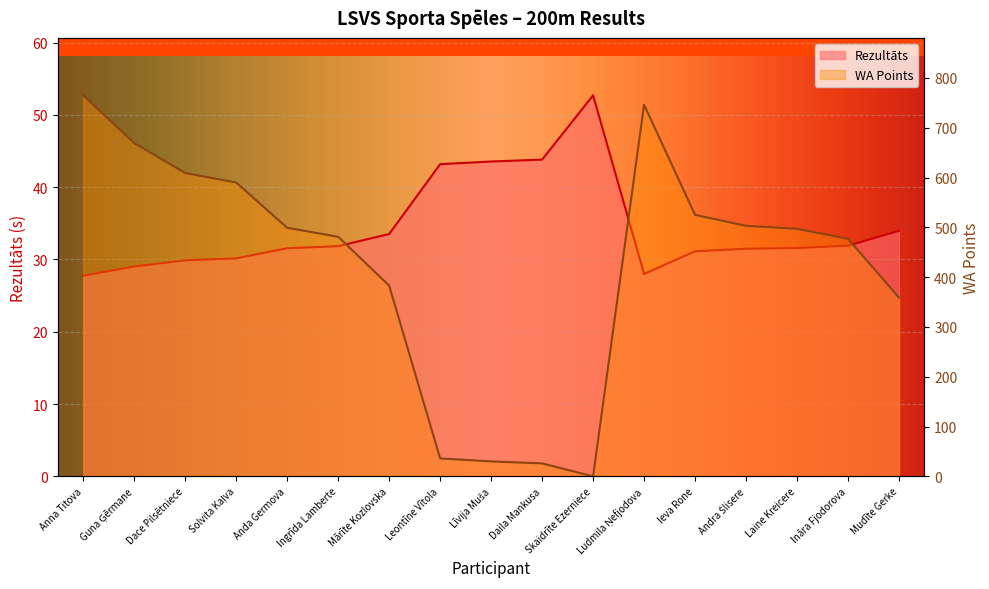

What is the difference between the Rezultāts values at Ludmila Ņefjodova and Solvita Kaļva?

2.1